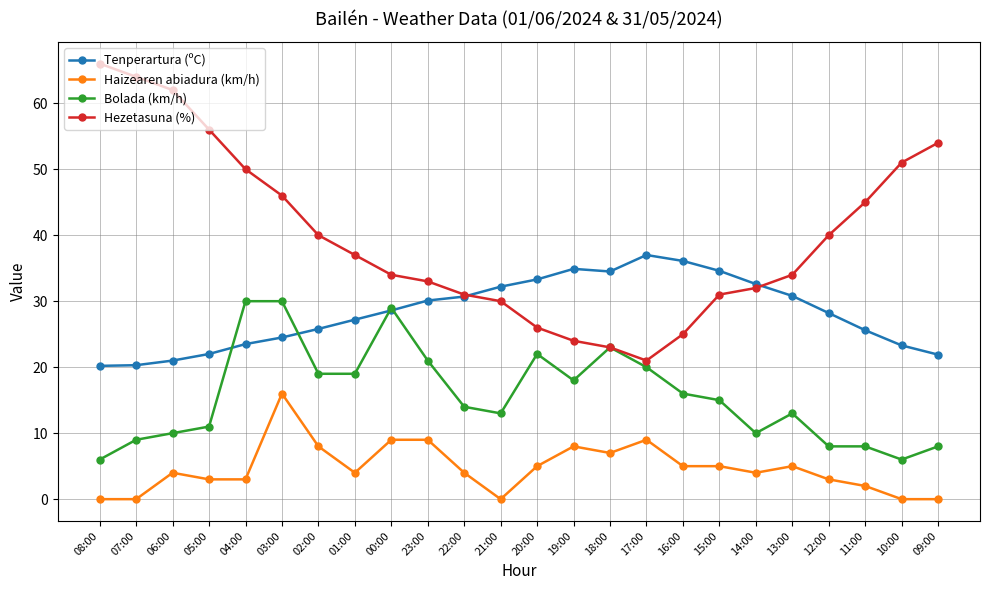

List the series in order of their peak value, lowest first.

Haizearen abiadura (km/h), Bolada (km/h), Tenperartura (ºC), Hezetasuna (%)